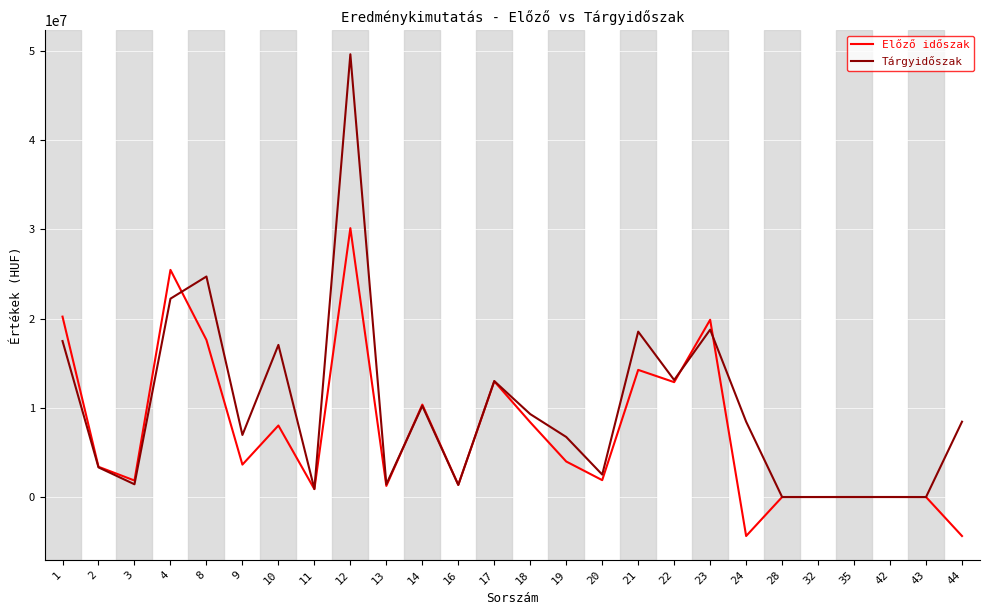

What is the maximum value for Tárgyidőszak?

49646759